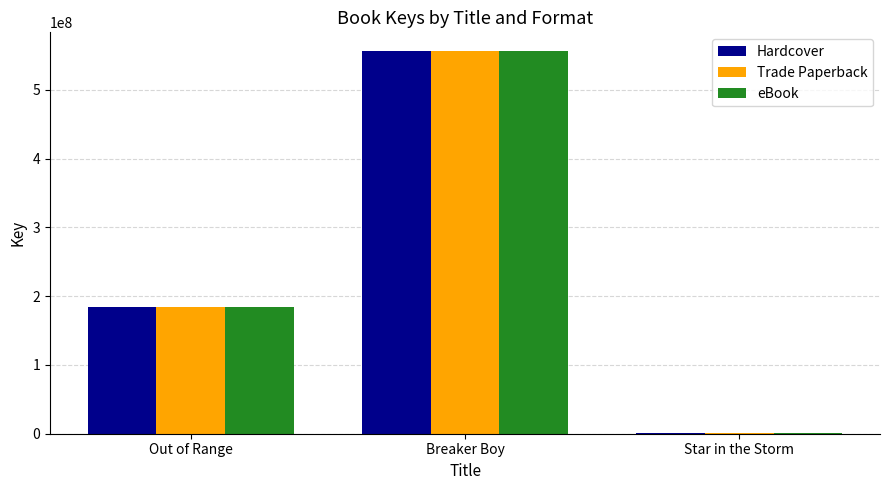

At which label is Hardcover closest to 278751463?

Out of Range